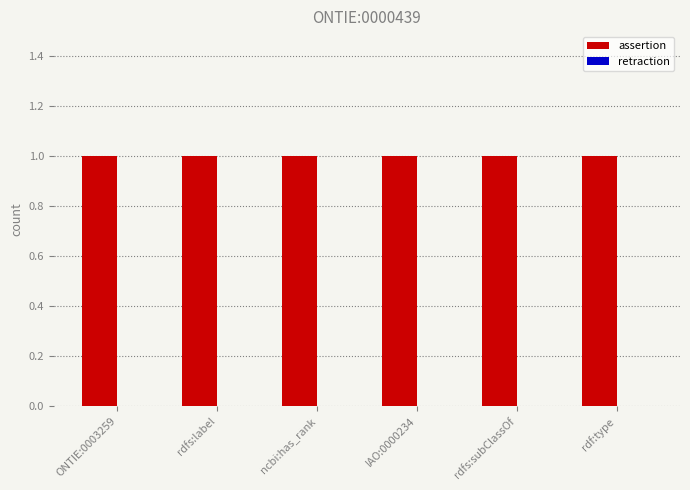

How many bars are there in total?

12